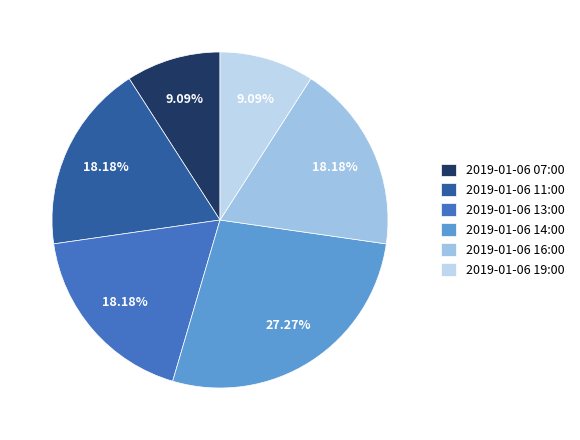

To the nearest percent, what portion does 2019-01-06 16:00 represent?

18%